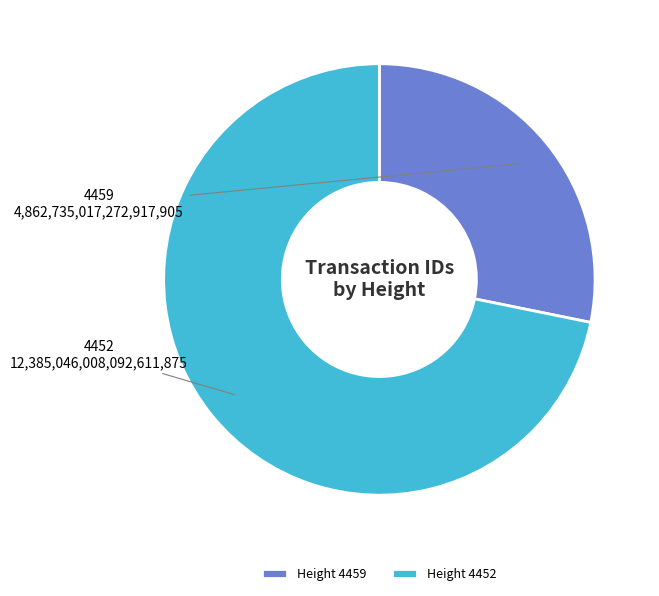

Is 4459 the majority of the pie?

No